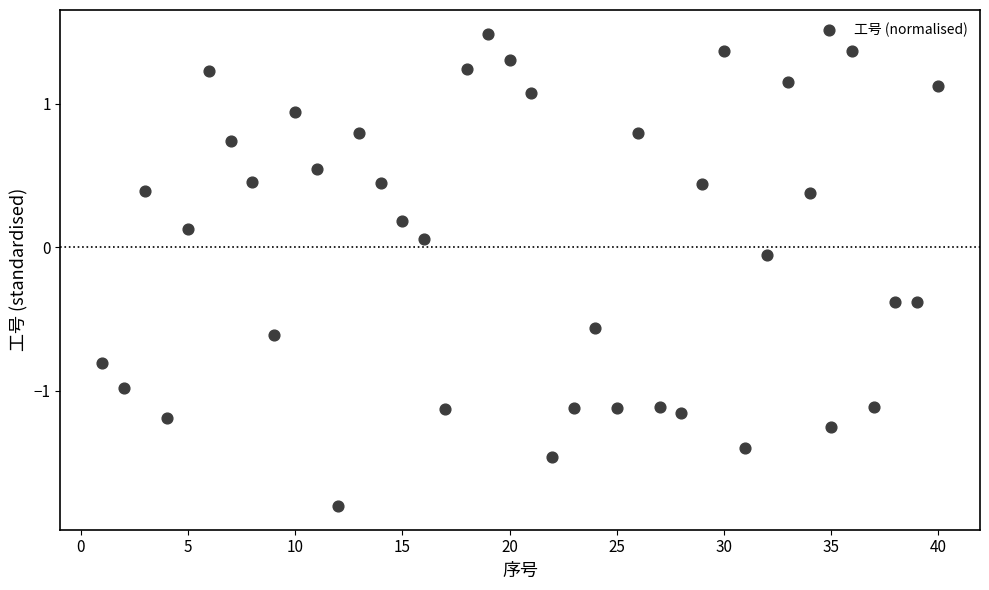

What is the range of X values (max minus min)?

39.0